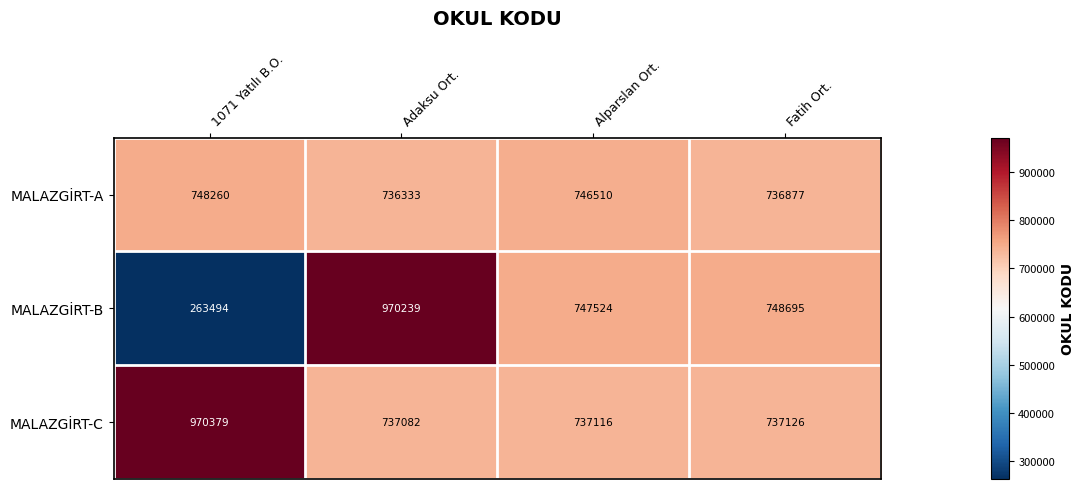

Where is MALAZGİRT-A nearest to the value 742296?

Alparslan Ort.